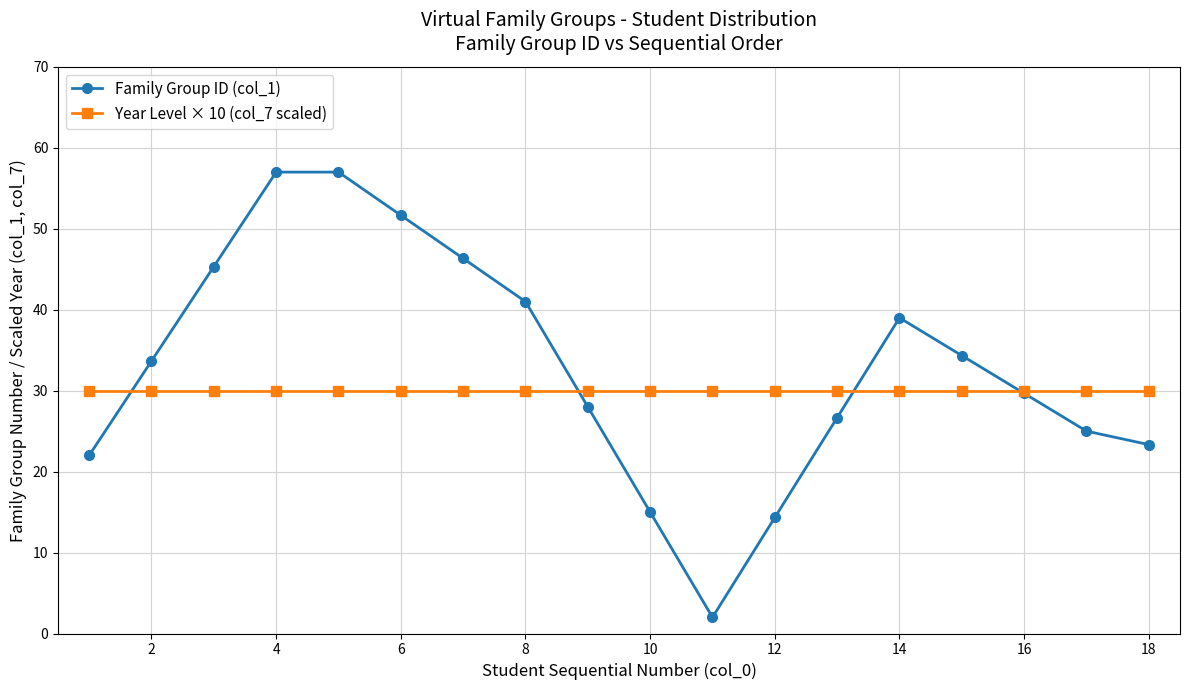

Which series has the widest spread of values?

Family Group ID (col_1)